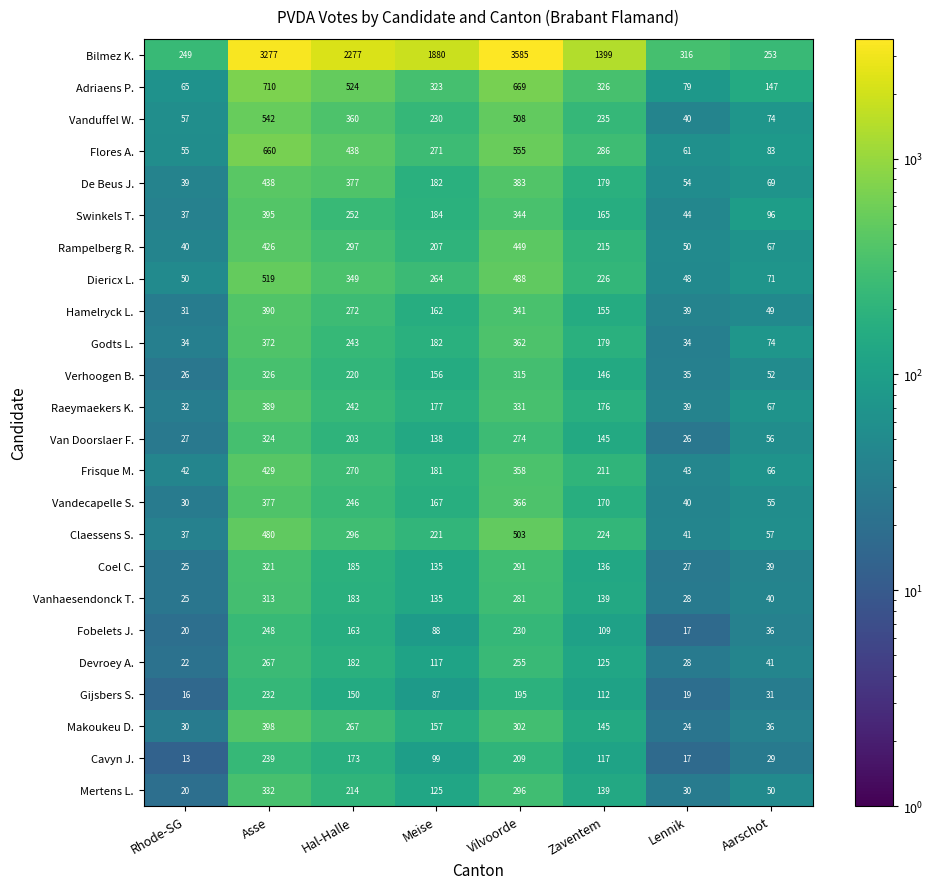

The Rampelberg R. series shows 387 at Zaventem. True or false?

False